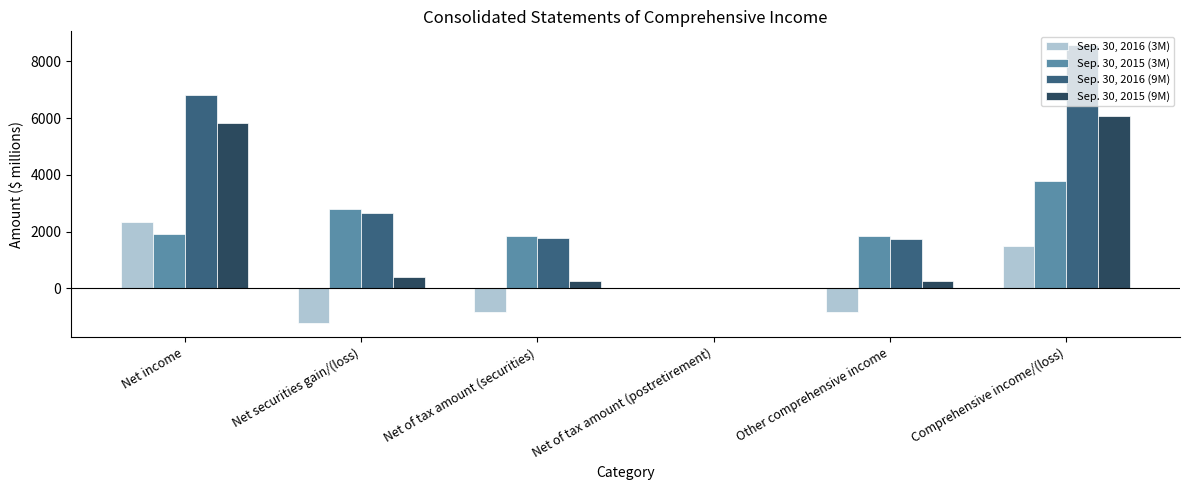

At which category is the sum across all series the highest?

Comprehensive income/(loss)